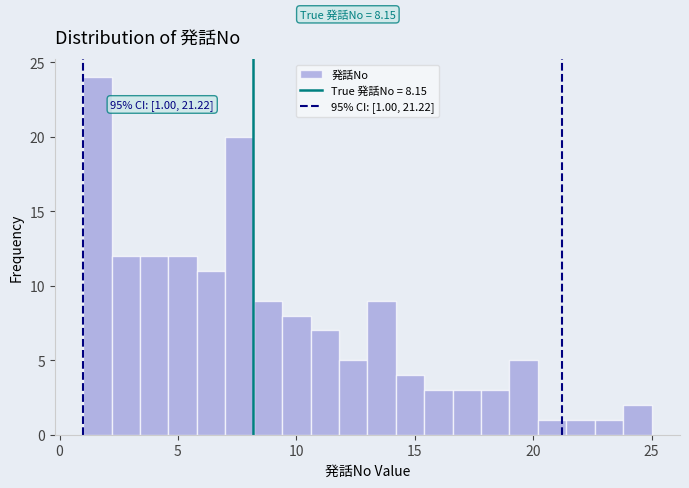

Read against the x-axis, roughly where is the centre of the tallest bar?

1.5